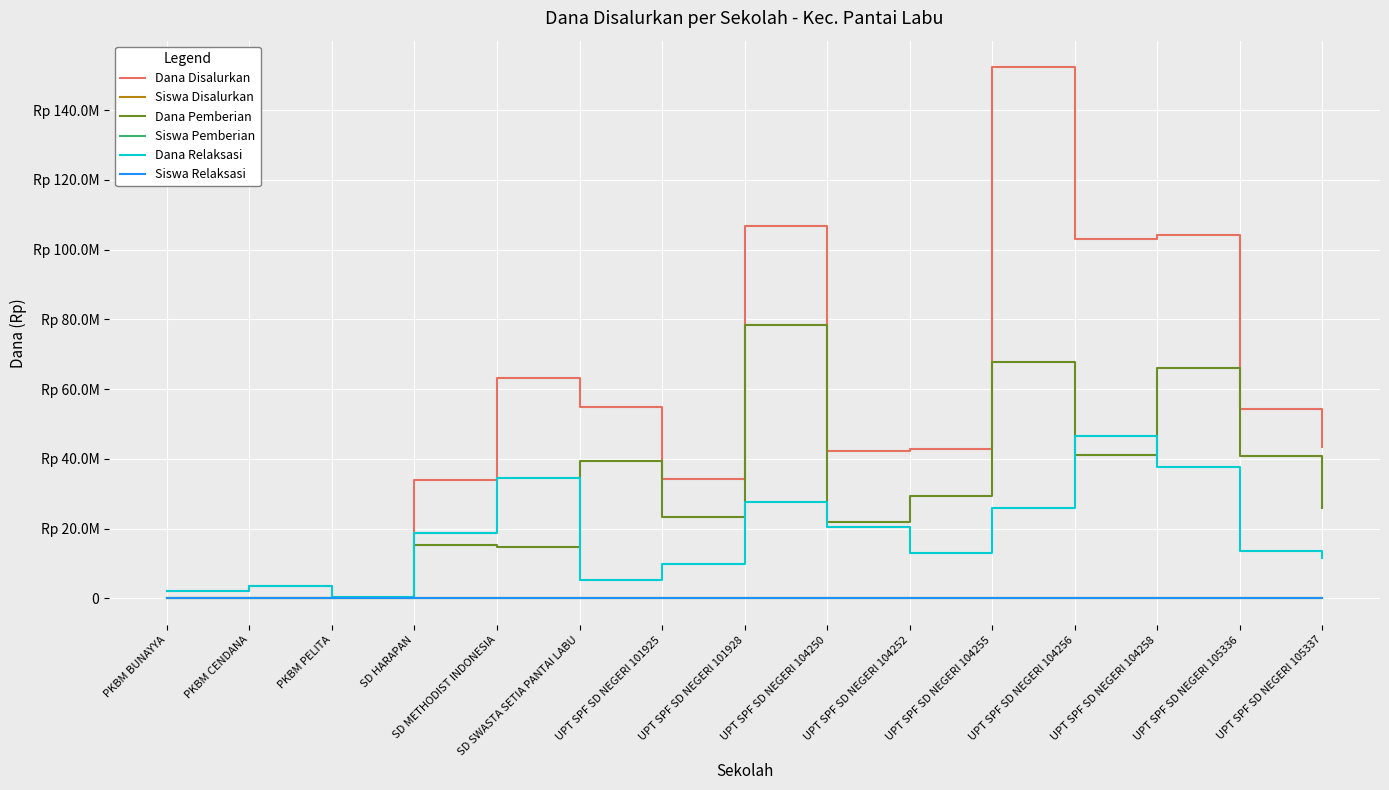

True or false: Dana Relaksasi and Siswa Pemberian intersect in this chart.

False